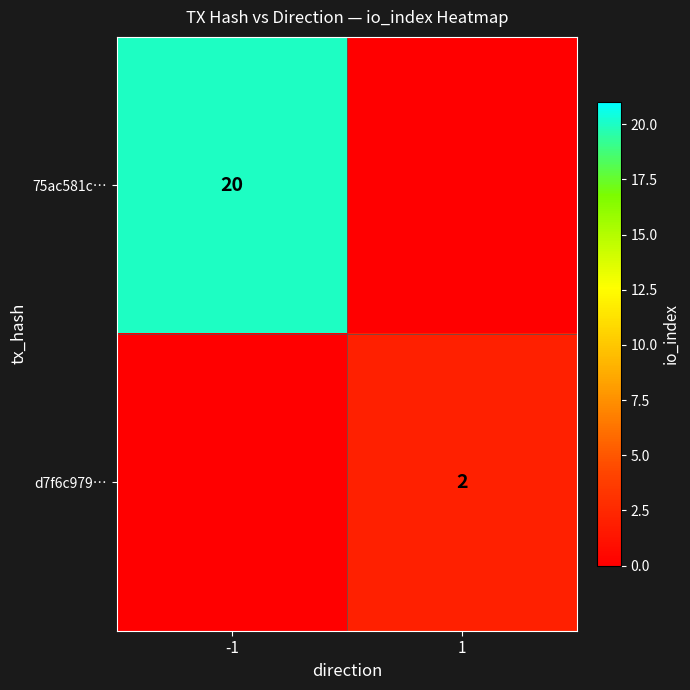

Is it true that 75ac581c… equals 20 at -1?

True